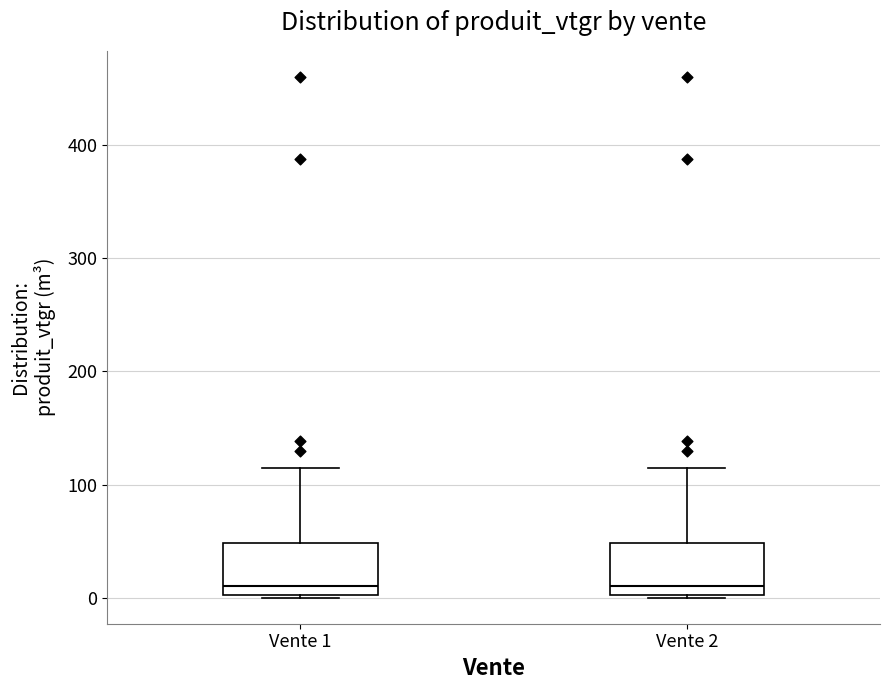

Where does the median line of the box for Vente 2 sit on the y-axis? The values are not printed on the chart, so give them approximately, as read against the axis.

10